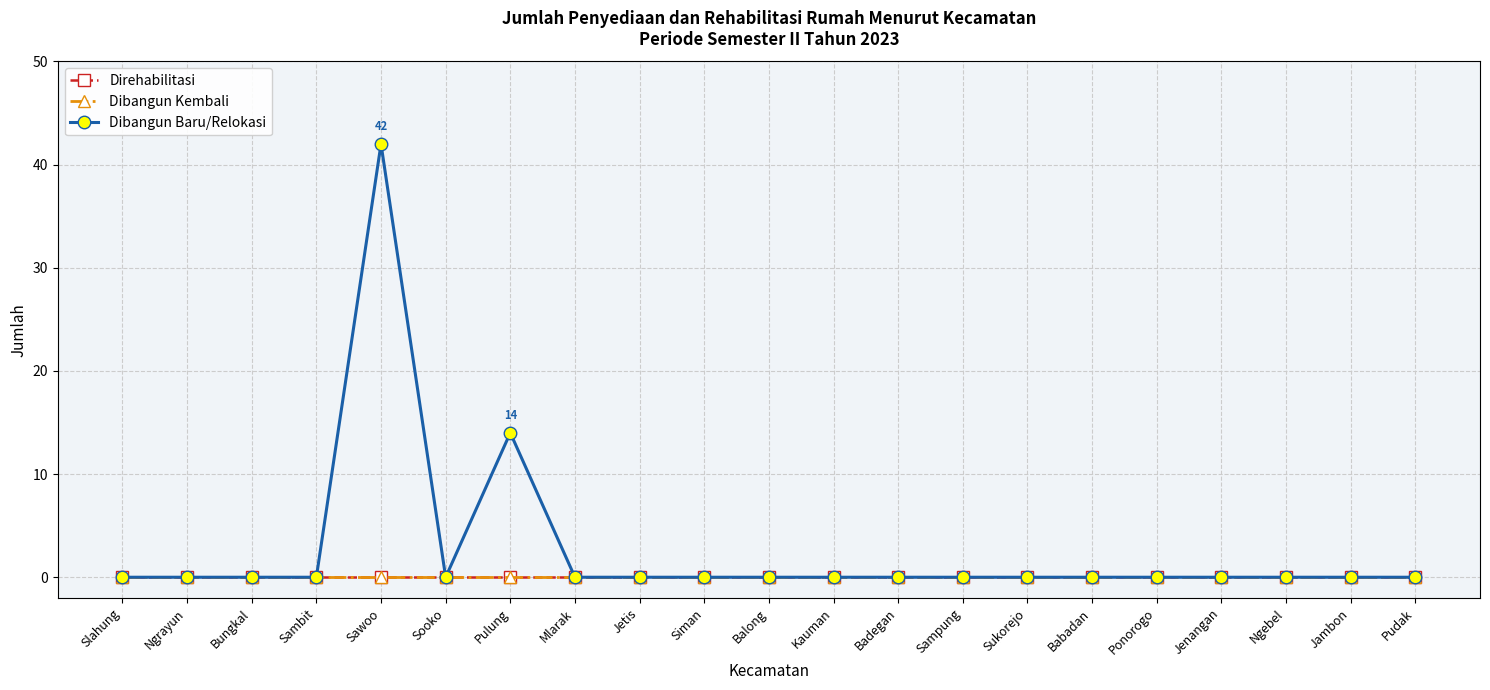

Does the chart have visible grid lines?

Yes